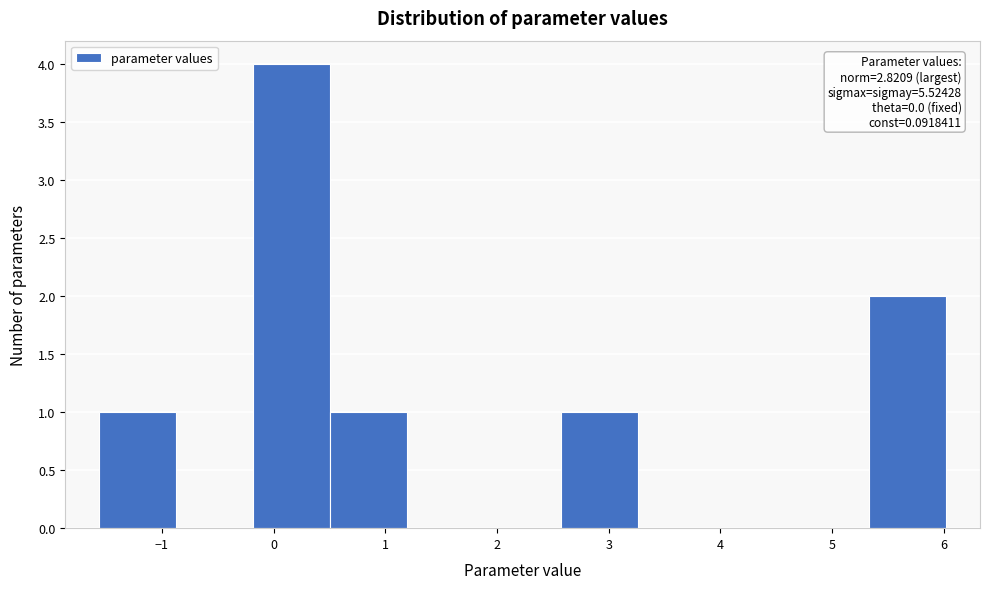

Which range on the x-axis has the tallest bar?

-0.2 to 0.5